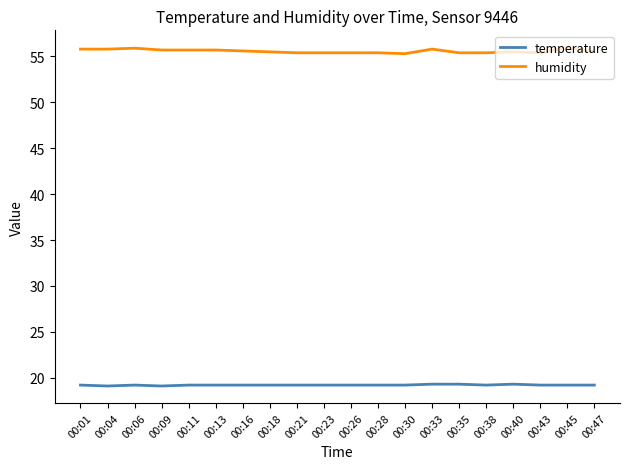

Rank the series by their maximum value, from highest to lowest.

humidity, temperature